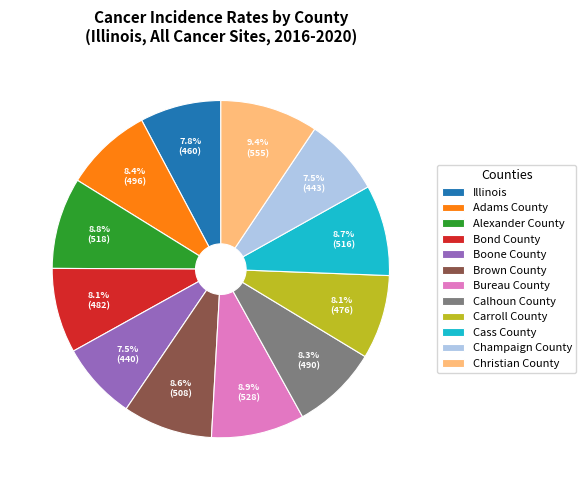

To the nearest percent, what is the difference between the largest and smallest slice percentages?

2%